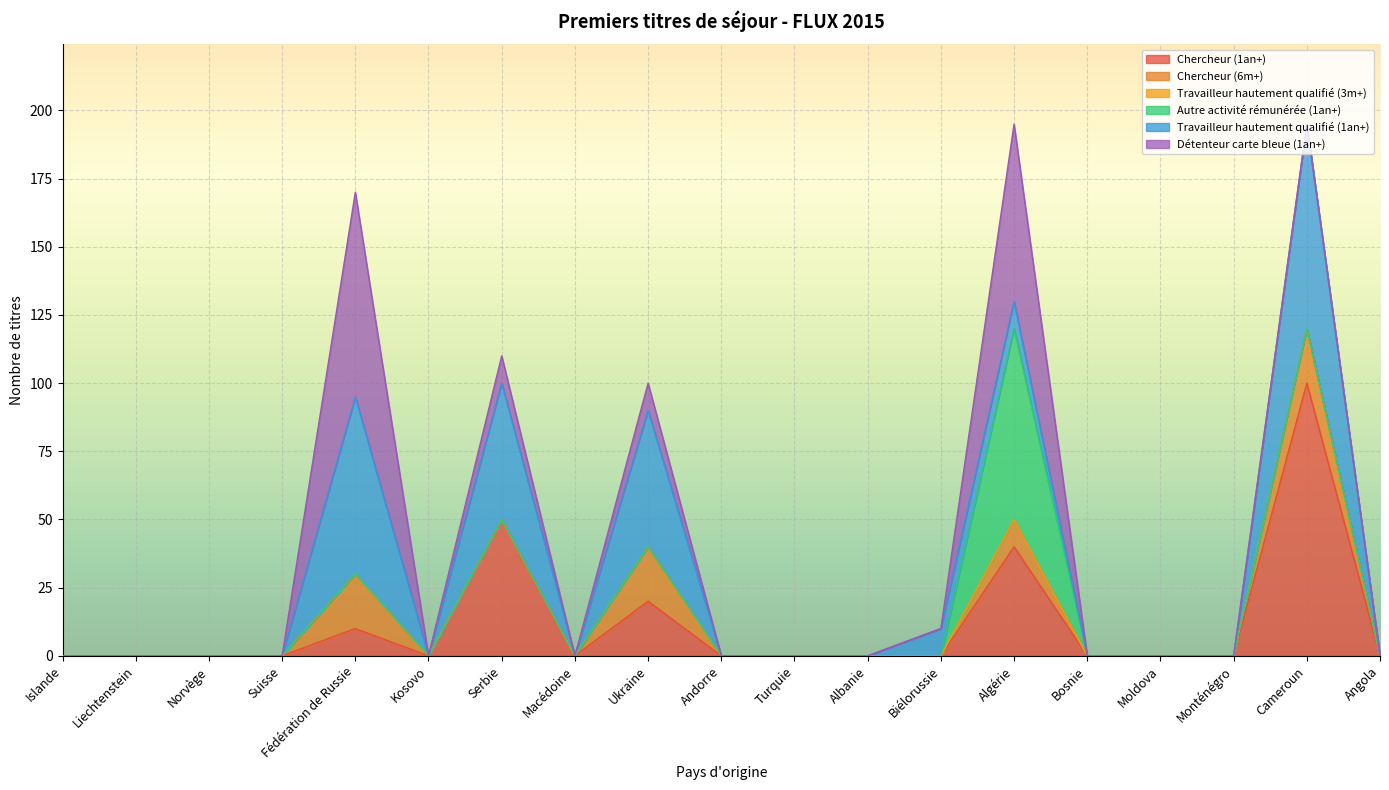

Which series changed the most between Moldova and Angola?

Chercheur (1an+)